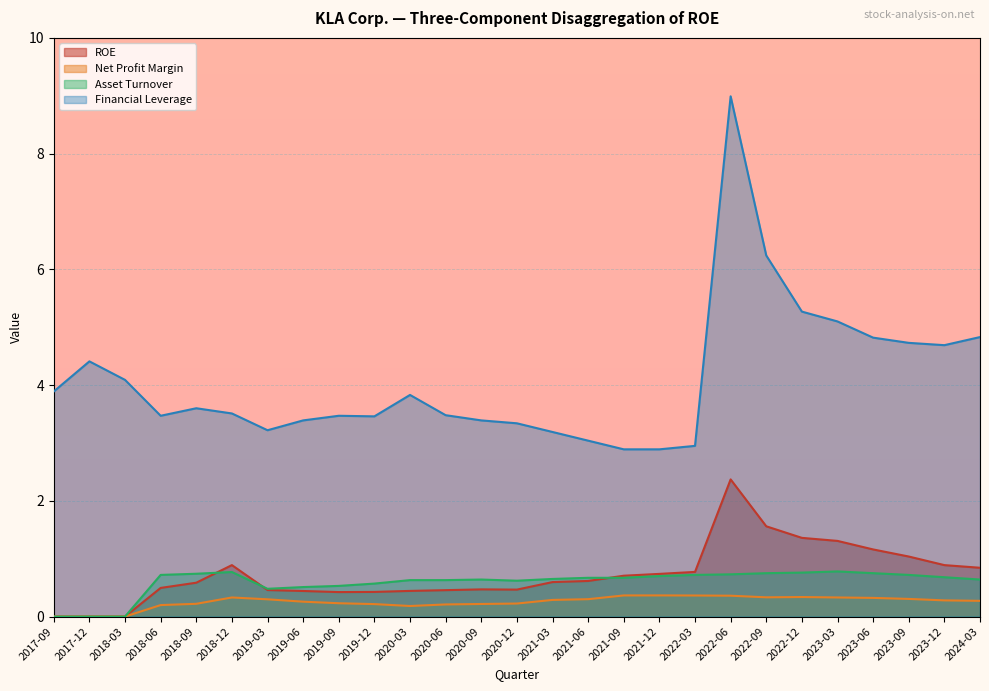

In Asset Turnover, how many points are lower than both neighbors (excluding endpoints)?

2